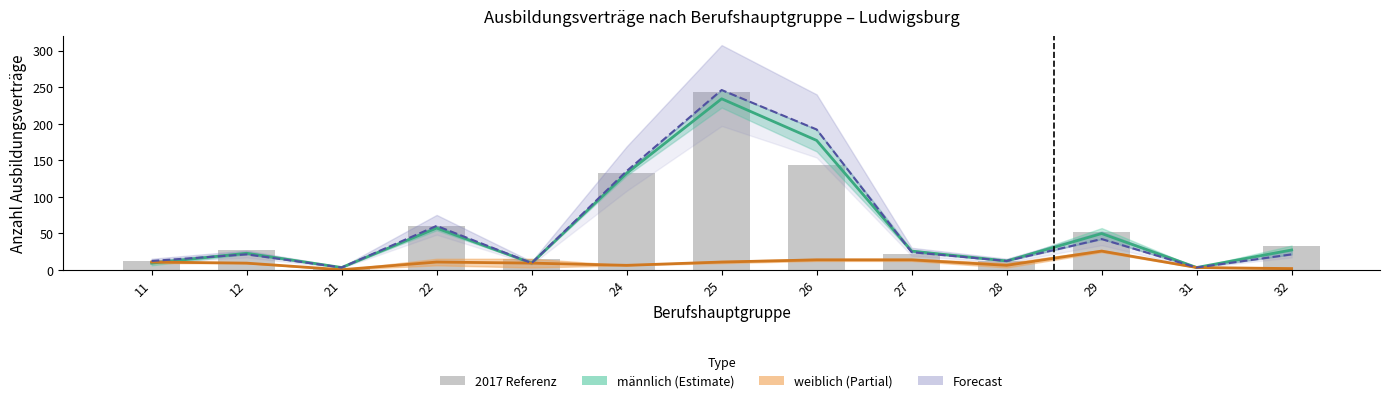

What is the difference between the highest and lowest values at 31?

3.0